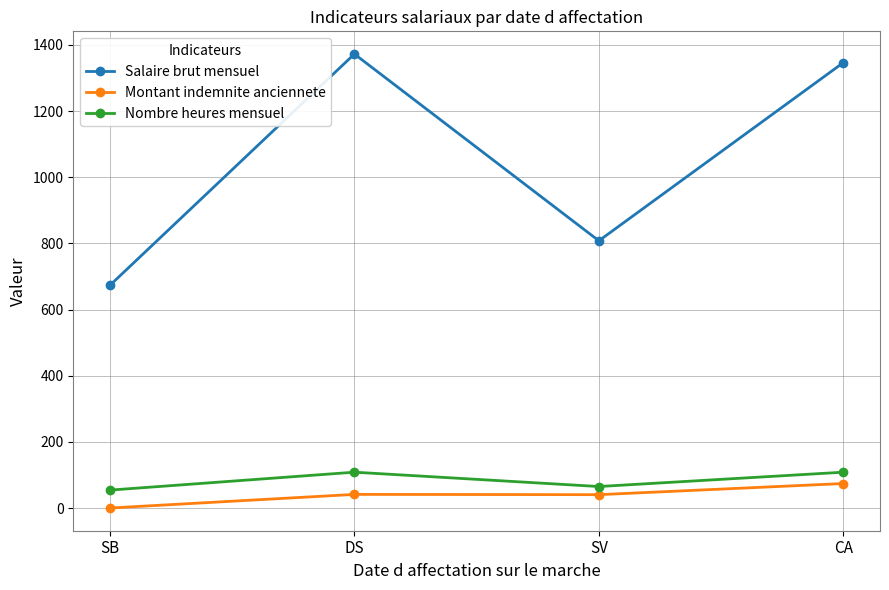

How many lines are shown in the chart?

3